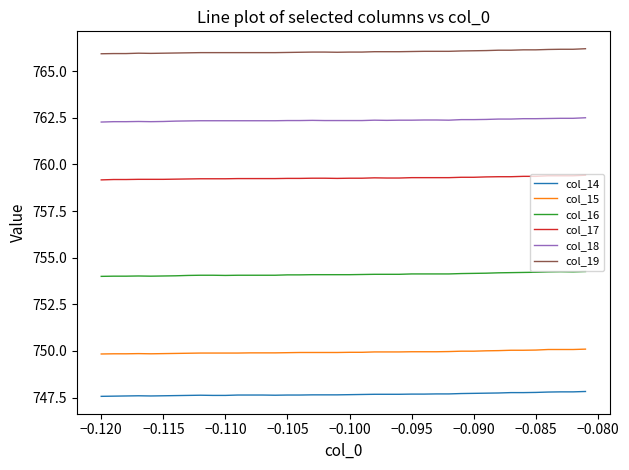

How many lines are shown in the chart?

6